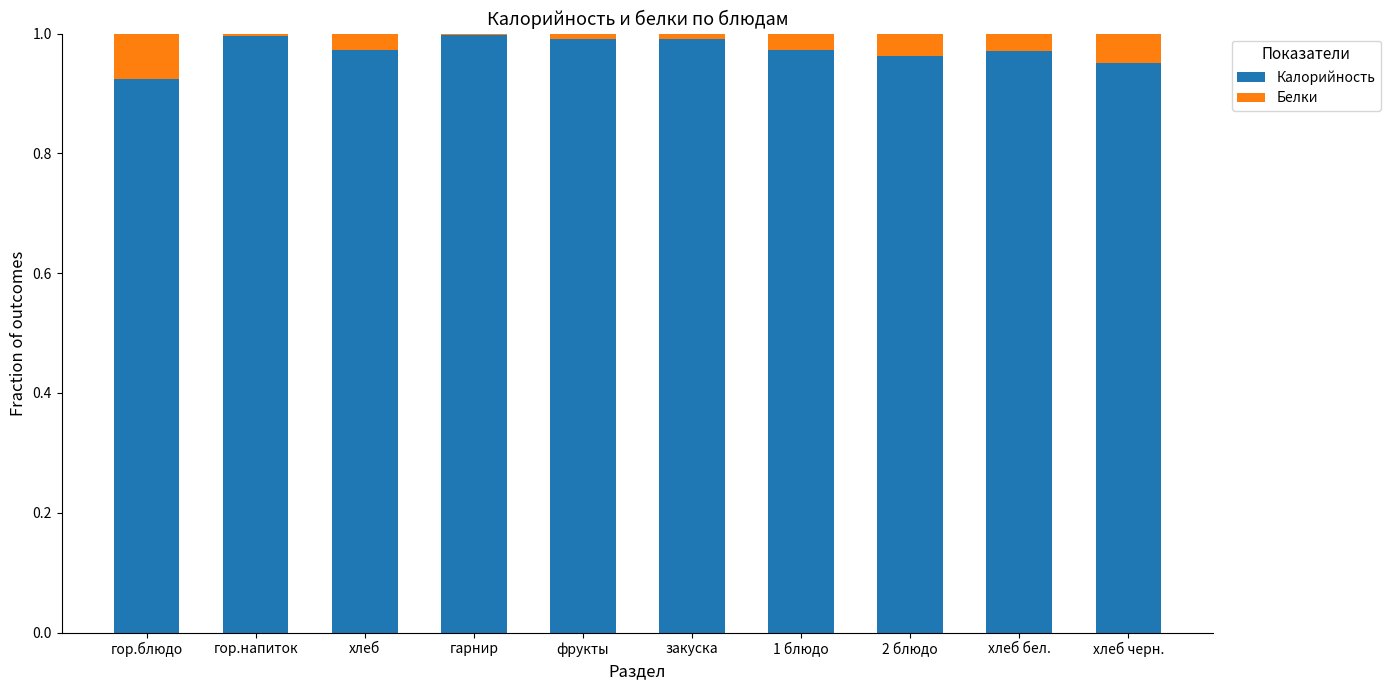

Is it true that Калорийность equals 0.3 at 2 блюдо?

False